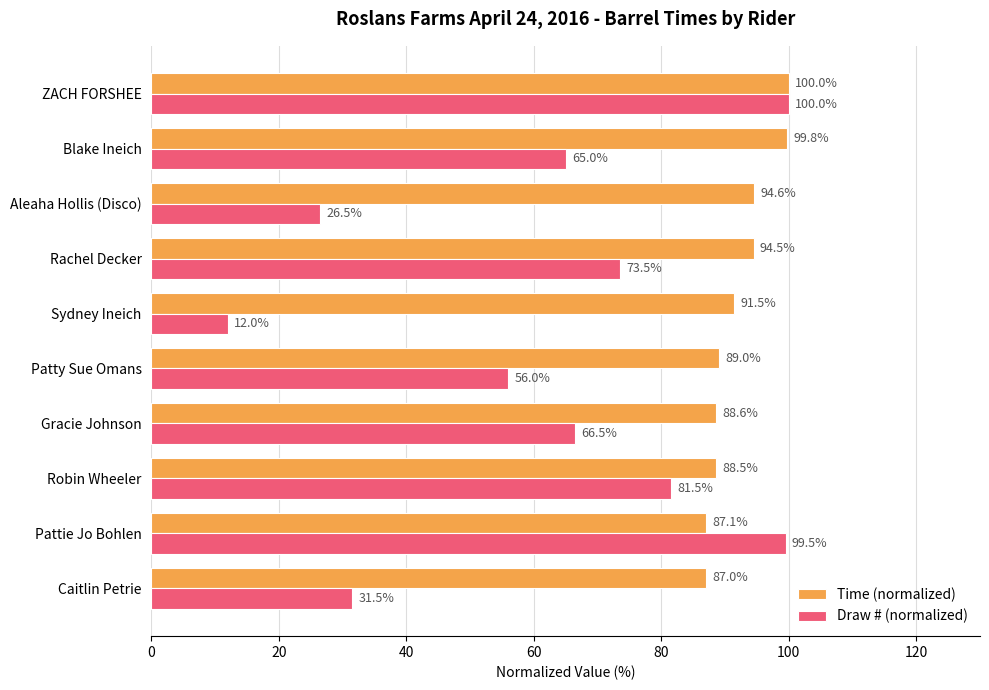

What is the difference between the highest and lowest values at Rachel Decker?

21.0